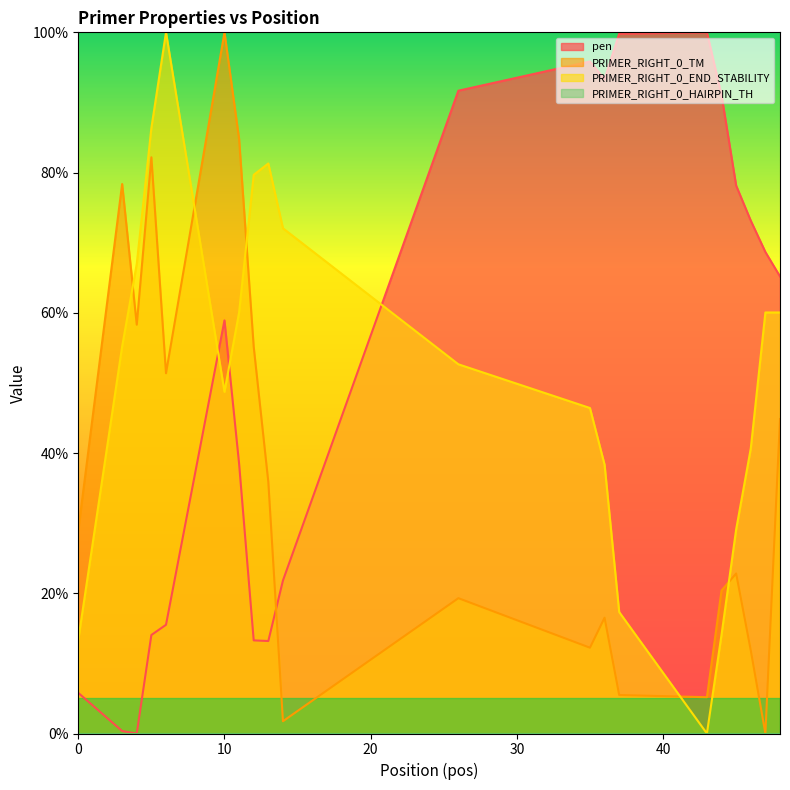

What is the approximate value of pen at 5?

14.0